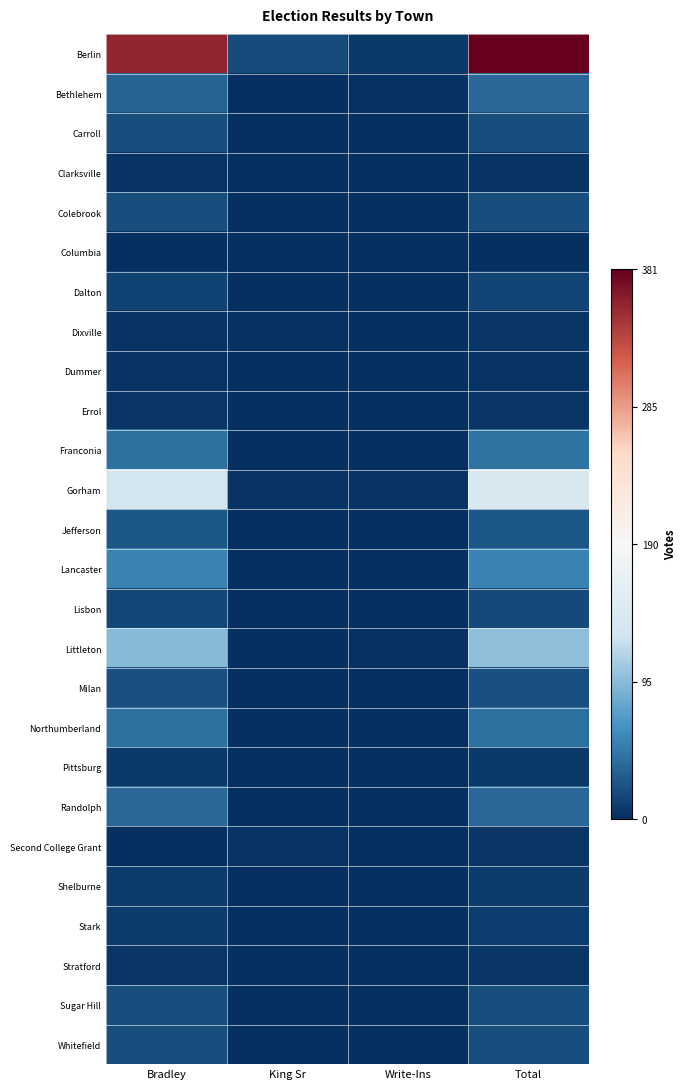

Count the number of categories in the chart.

4